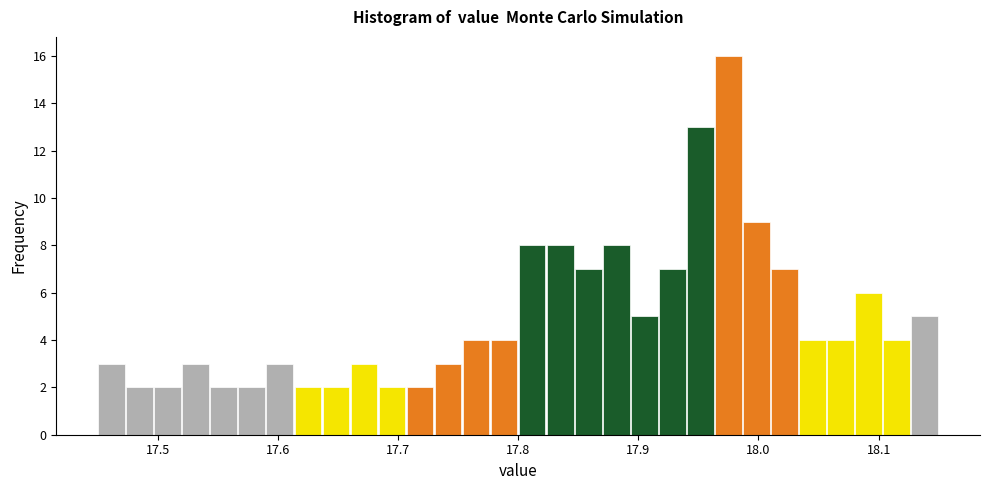

Around what value on the x-axis is the tallest bar? Give the approximate position of its centre, as read against the axis.

17.98